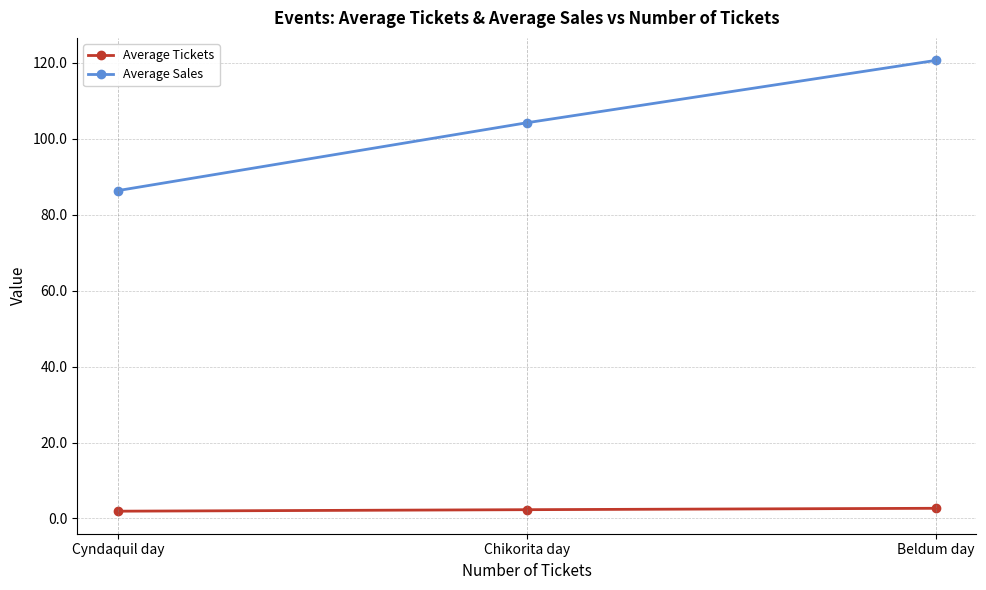

At which category does the chart reach its peak across all series?

Beldum day